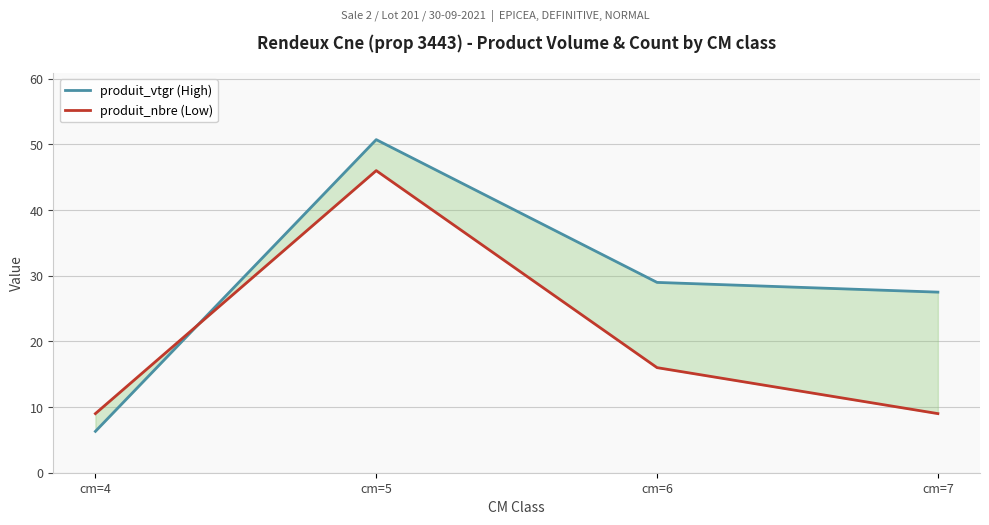

The produit_nbre (Low) series shows 4.8 at cm=4. True or false?

False